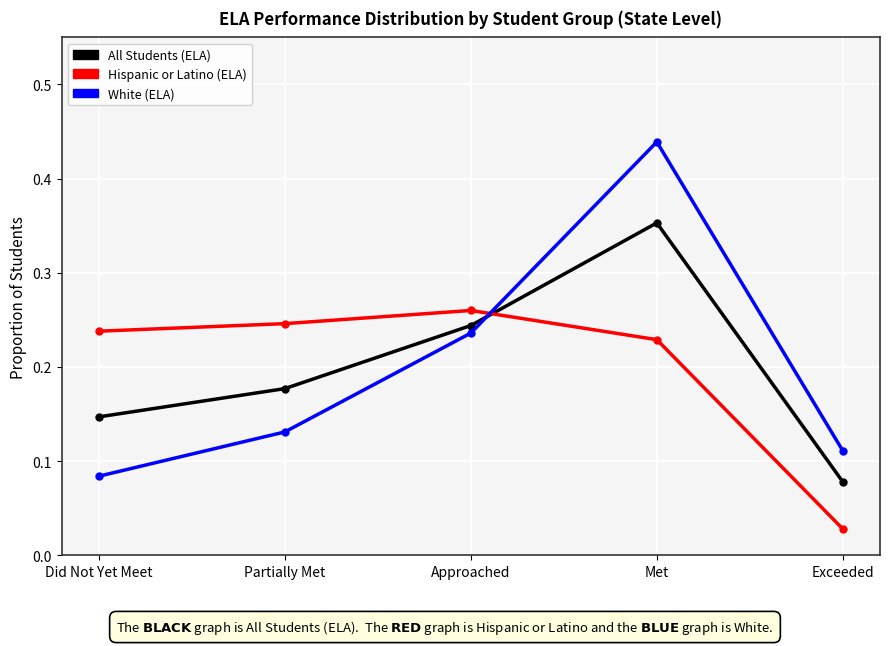

At which label is Hispanic or Latino (ELA) closest to 0?

Exceeded